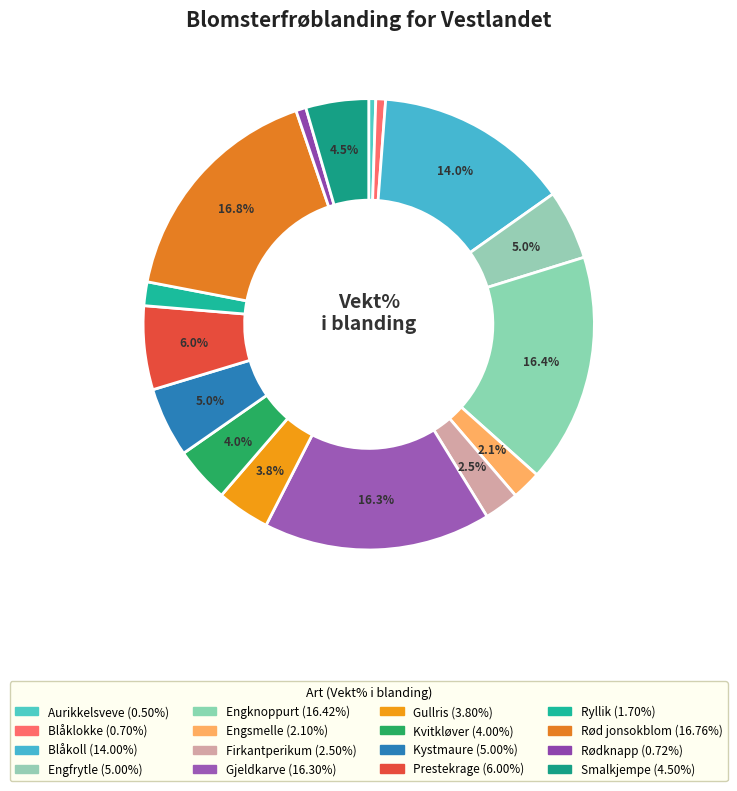

Does any single category account for the majority?

No